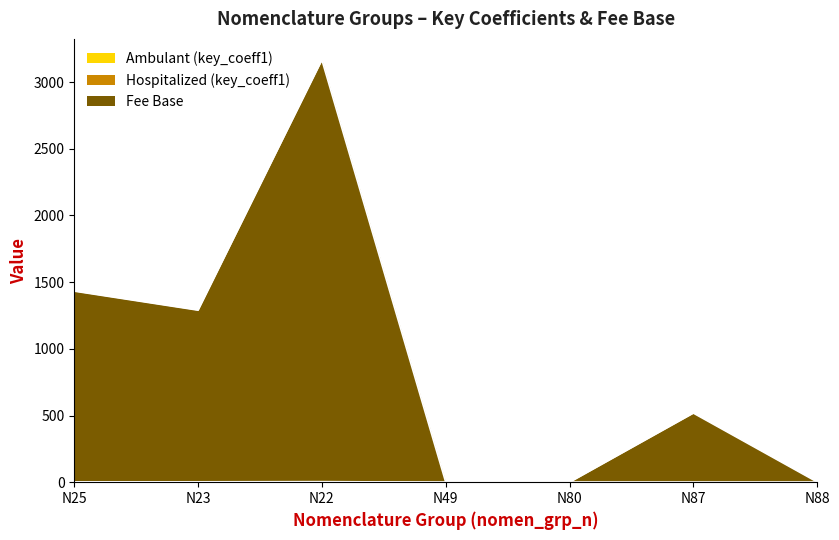

At which label does Fee Base first exceed 518?

N25